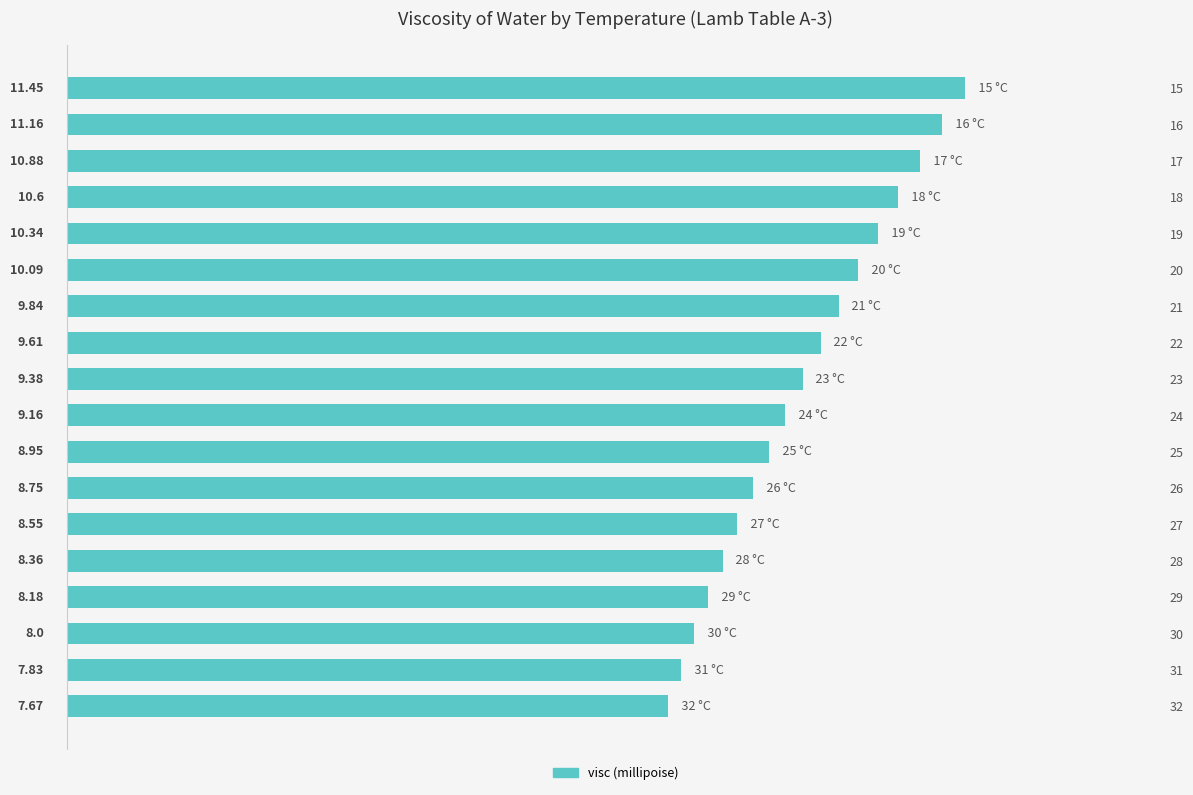

How many distinct data groups are displayed?

1